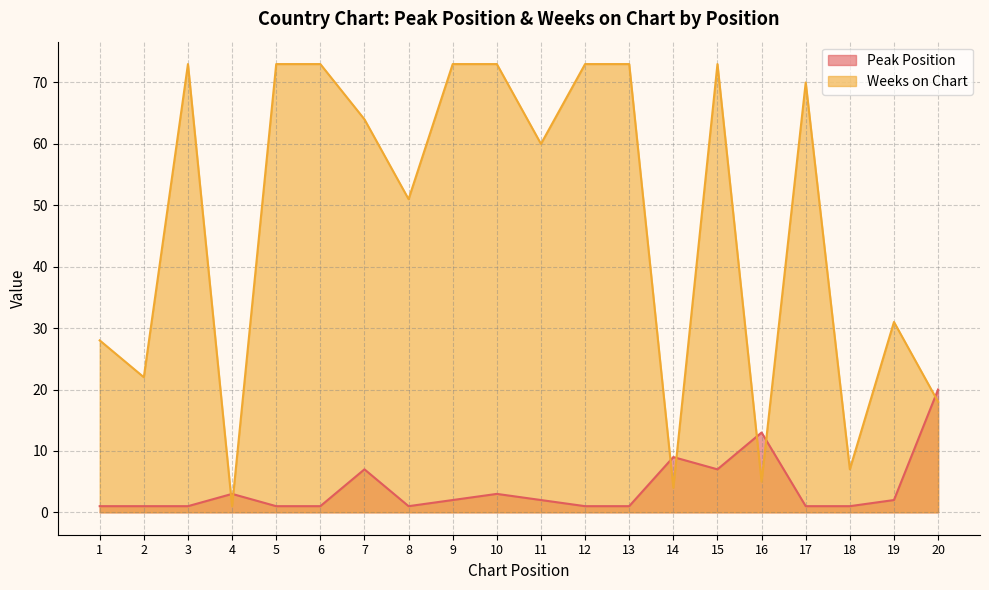

True or false: Peak Position and Weeks on Chart intersect in this chart.

True